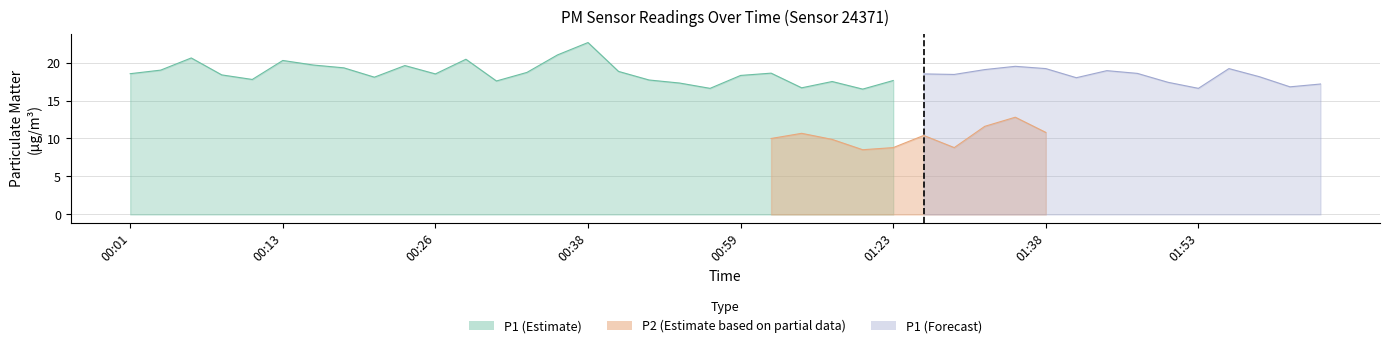

Where does the P1 series first go above 18?

00:01